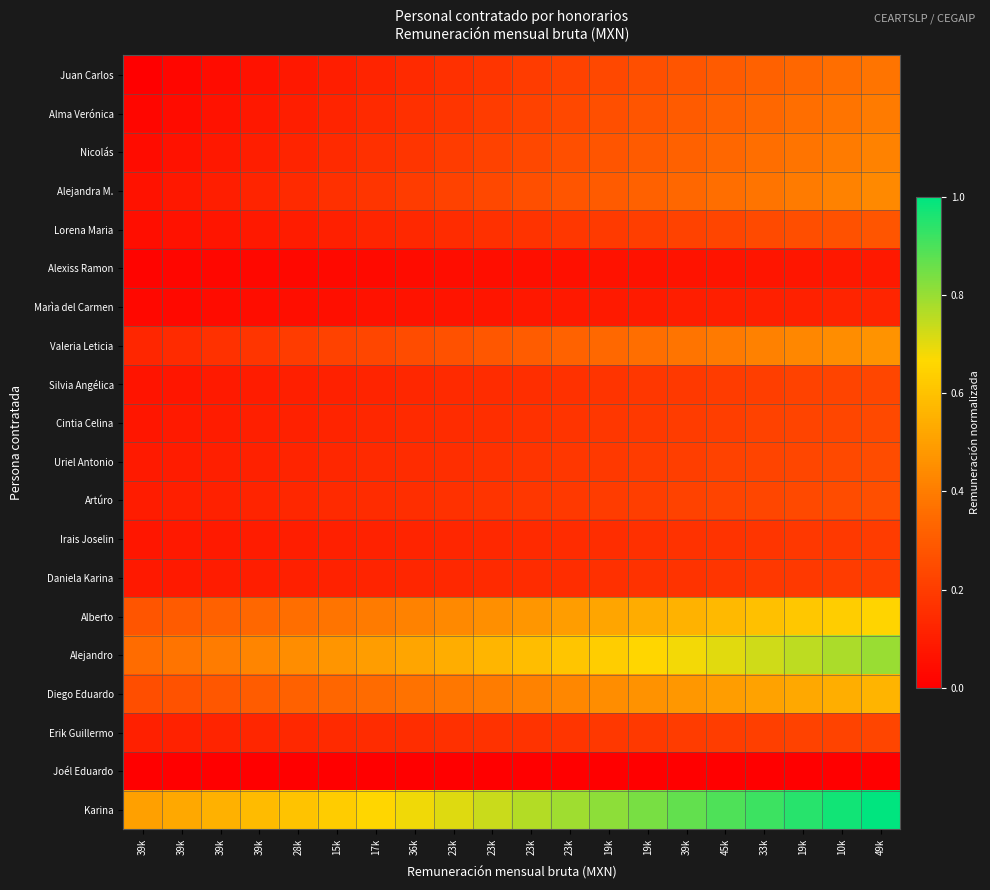

Which series changed the most between 39k and 15k?

Karina